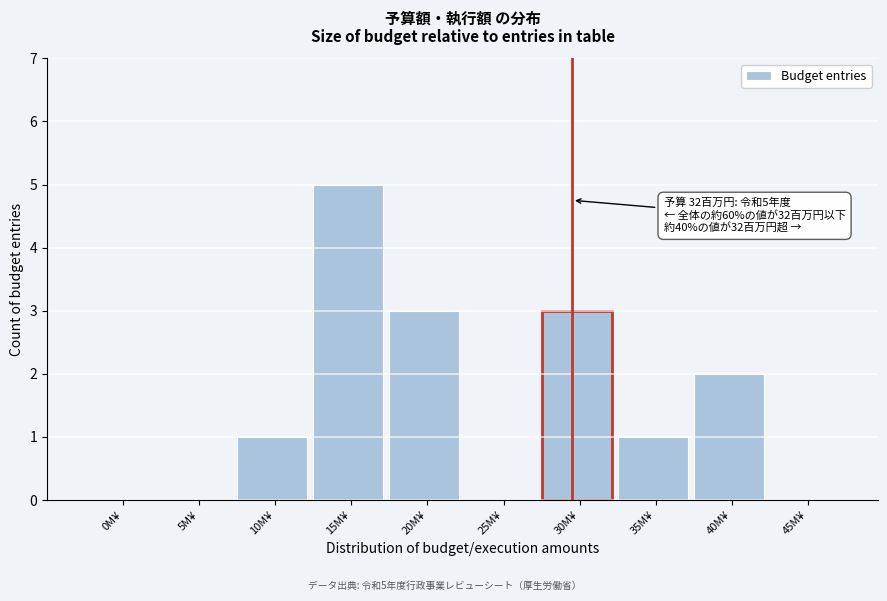

Reading right to left, transcribe all the data shown in this chart.

45M¥=0	40M¥=2	35M¥=1	30M¥=3	25M¥=0	20M¥=3	15M¥=5	10M¥=1	5M¥=0	0M¥=0